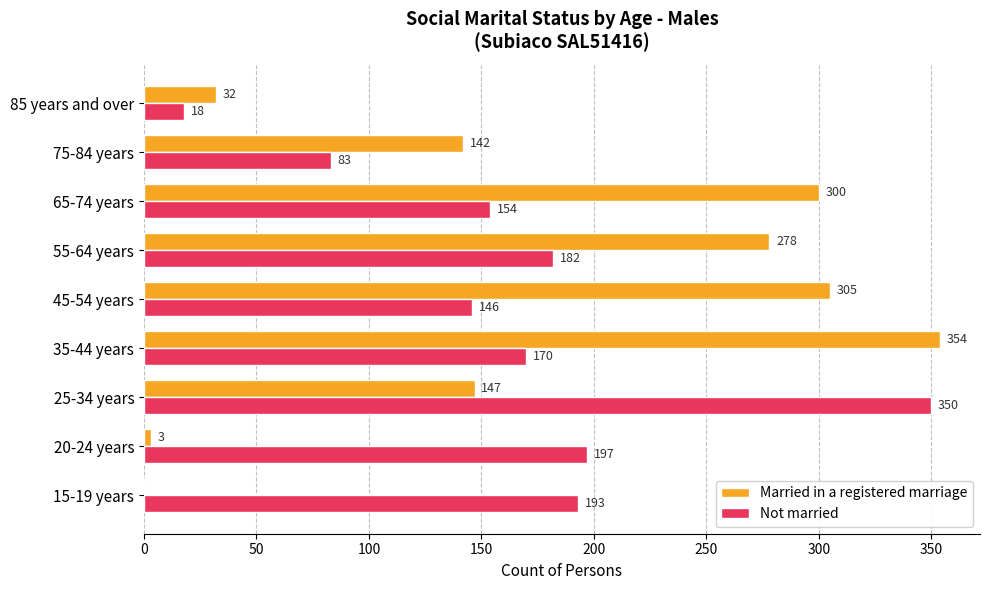

At which label is Not married closest to 184?

55-64 years